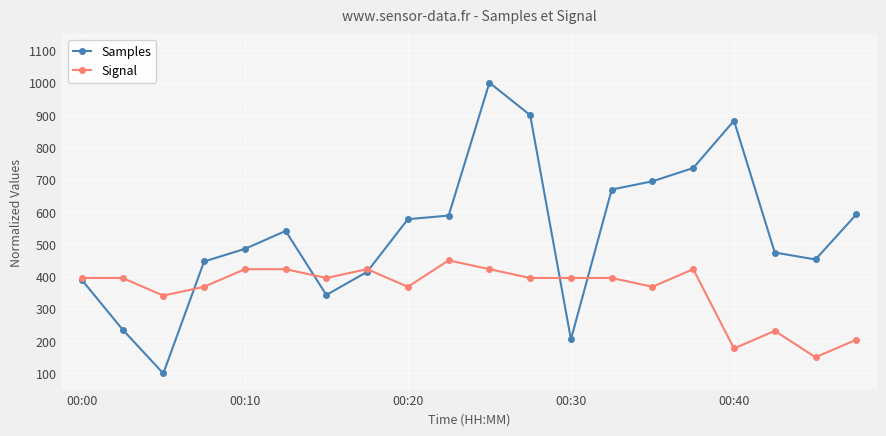

Which series ends up on top after the final intersection of Samples and Signal?

Samples